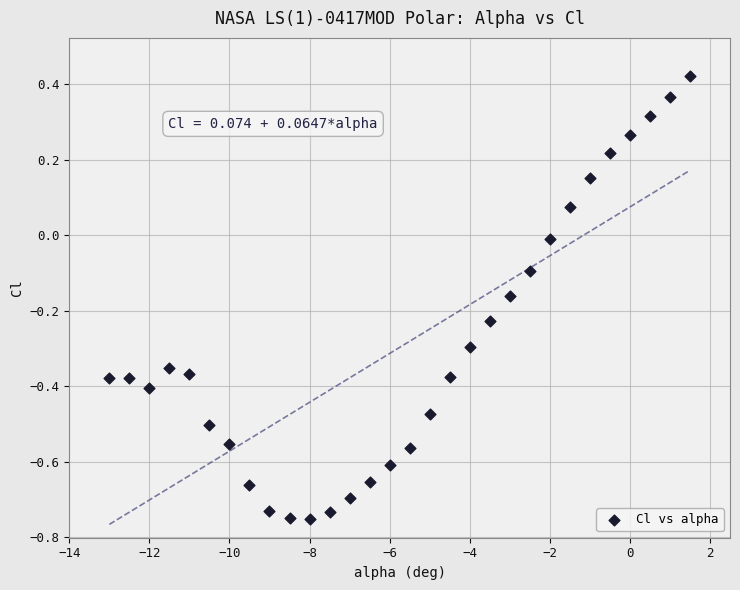

What is the range of Y values (max minus min)?

1.2